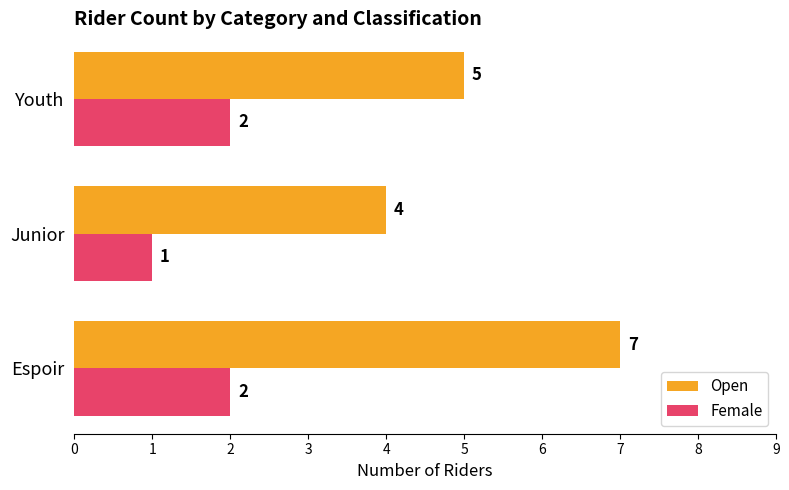

Rank the series by their maximum value, from highest to lowest.

Open, Female